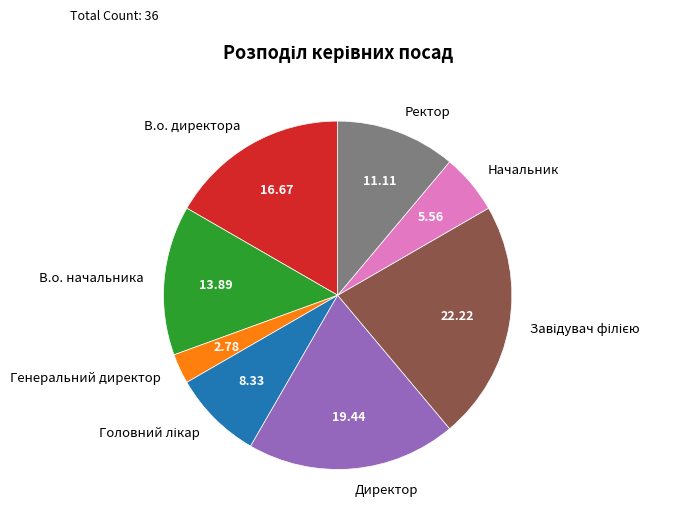

What is the ratio of the value at Директор to the value at В.о. начальника?

1.4